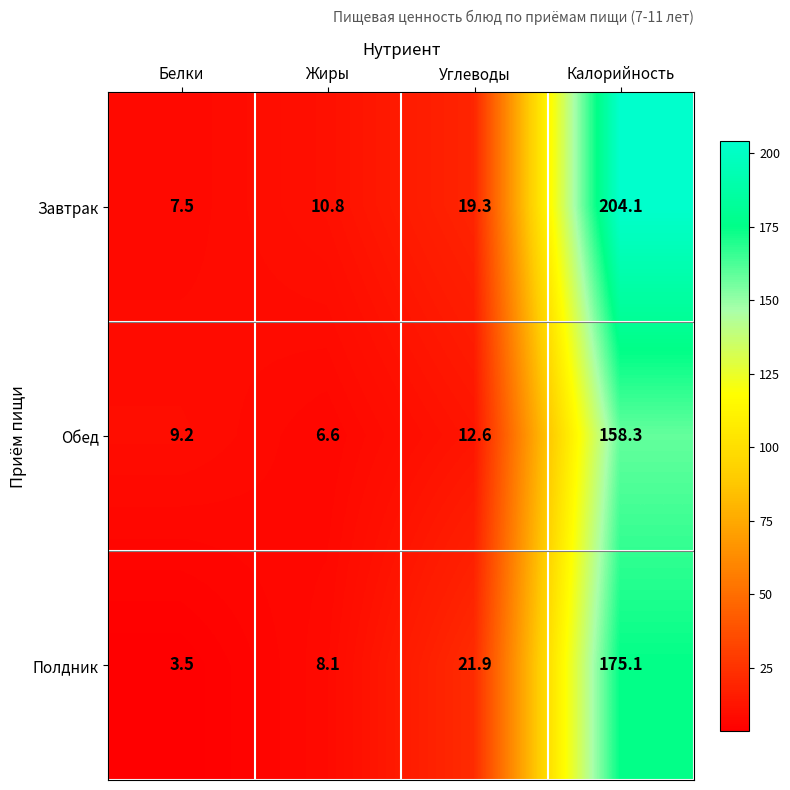

What is the smallest value displayed?

3.5